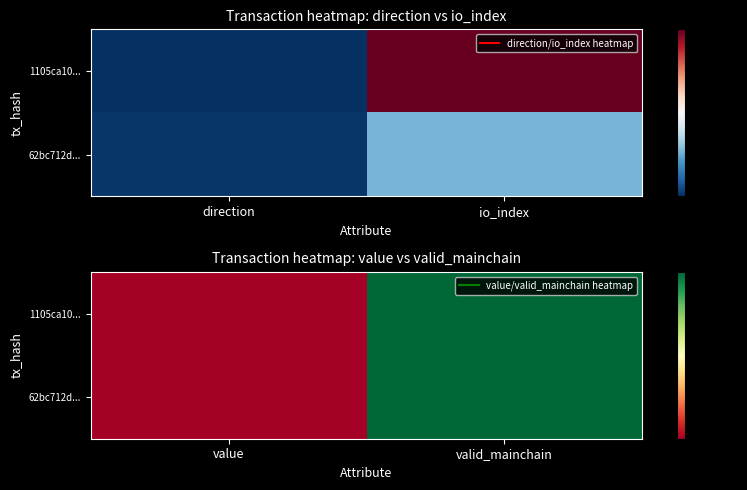

True or false: 1105ca10... has a value of 1.0 at valid_mainchain.

True